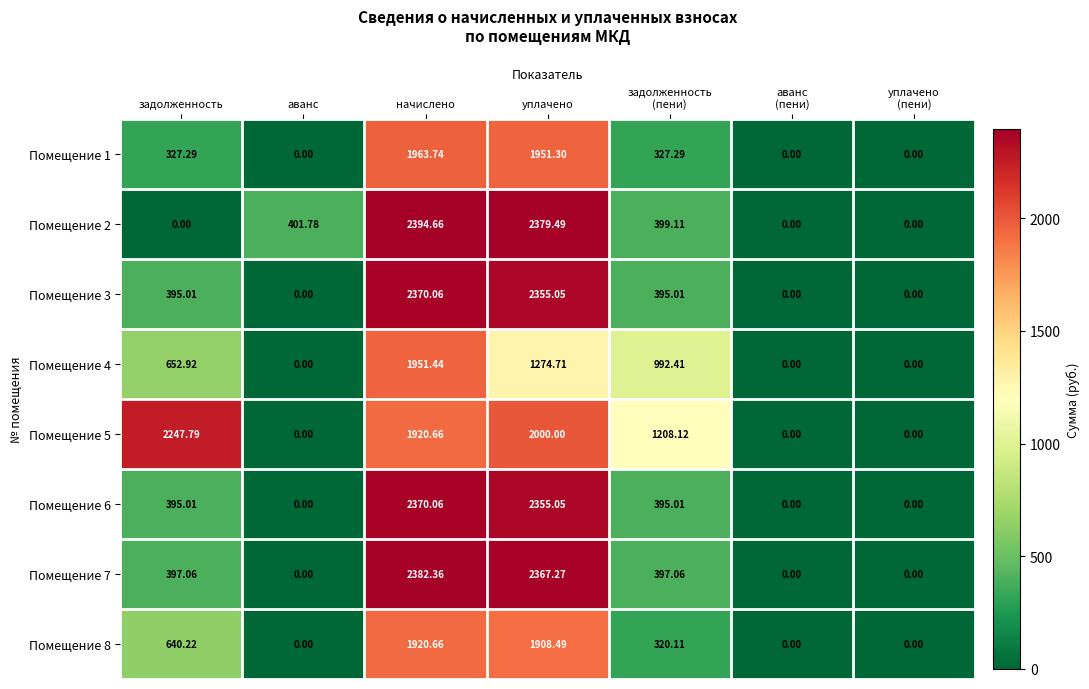

Where is Помещение 8 nearest to the value 960?

задолженность